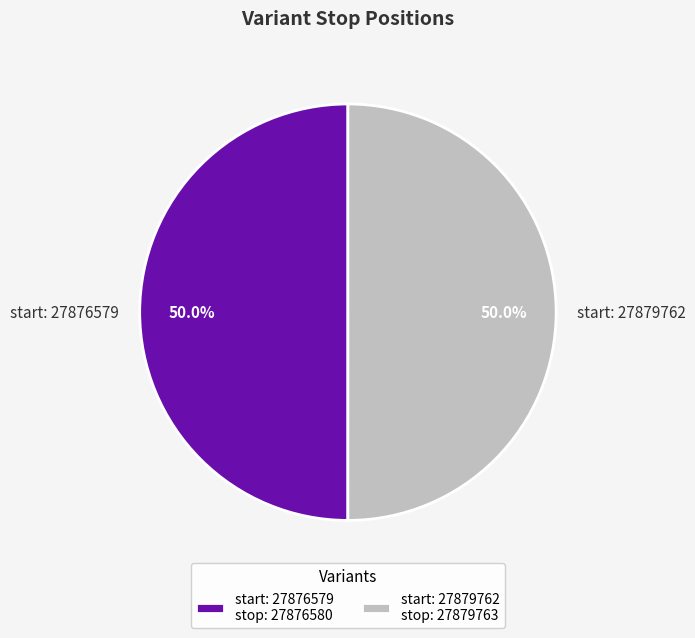

What is the ratio of the value at start: 27876579 to the value at start: 27879762?

1.0